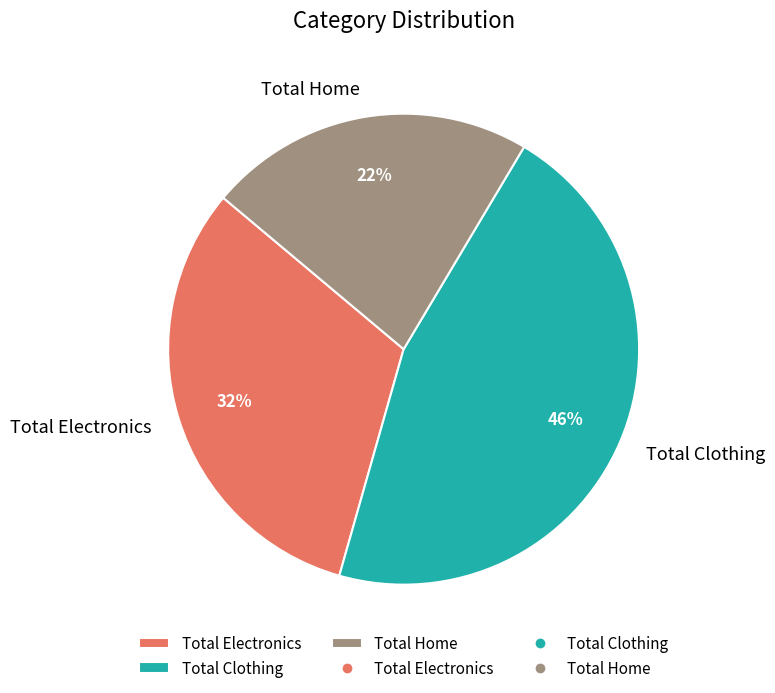

To the nearest percent, what portion does Total Electronics represent?

32%